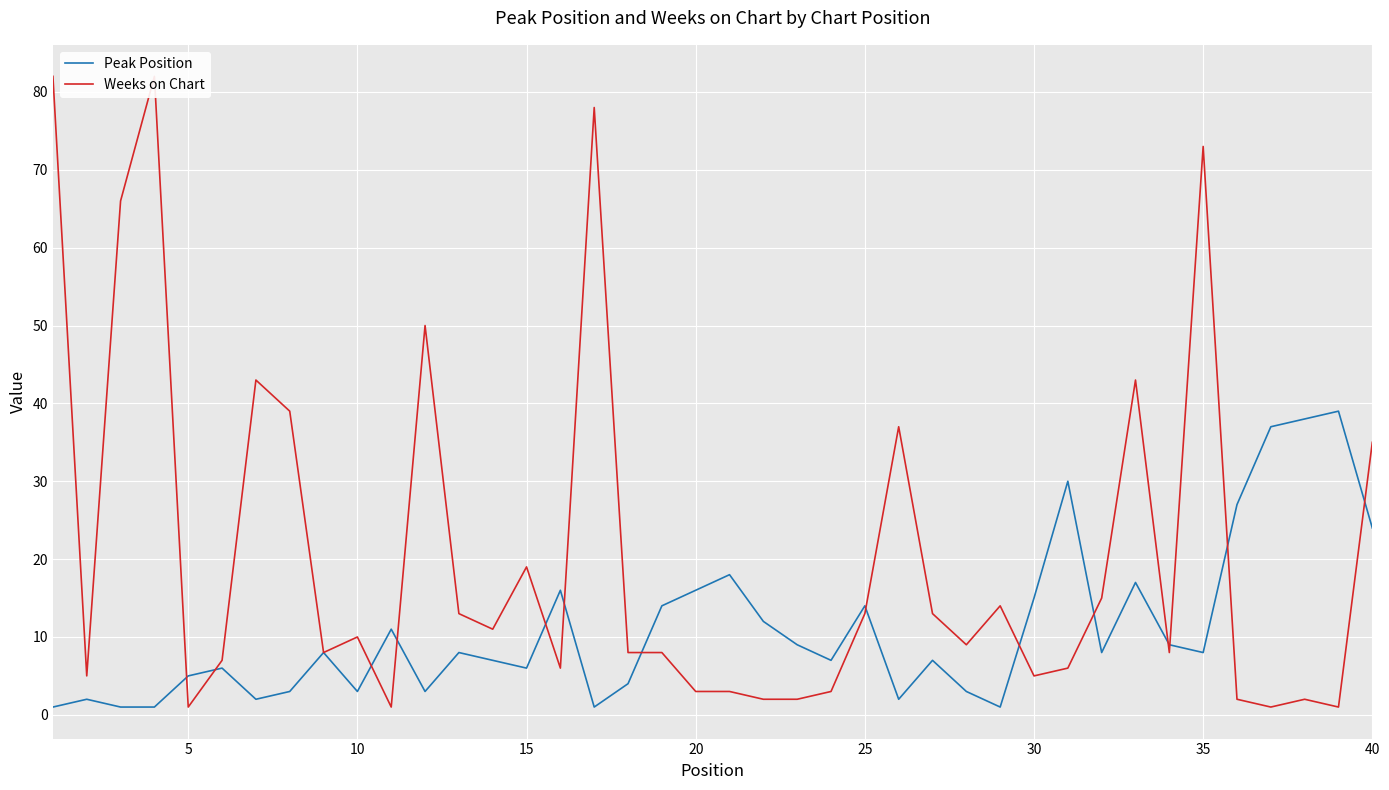

What is the average value of the Weeks on Chart series?

21